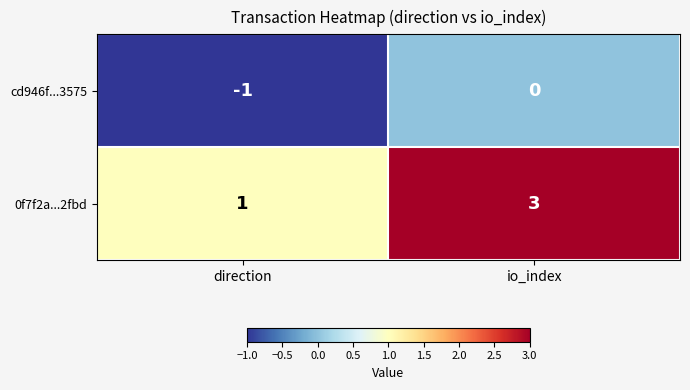

At which category does the chart reach its minimum across all series?

direction